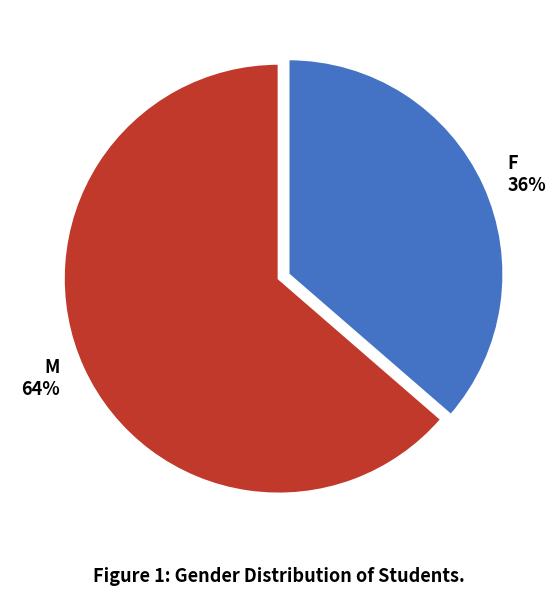

Approximately how many times larger is the value at F compared to M?

0.6